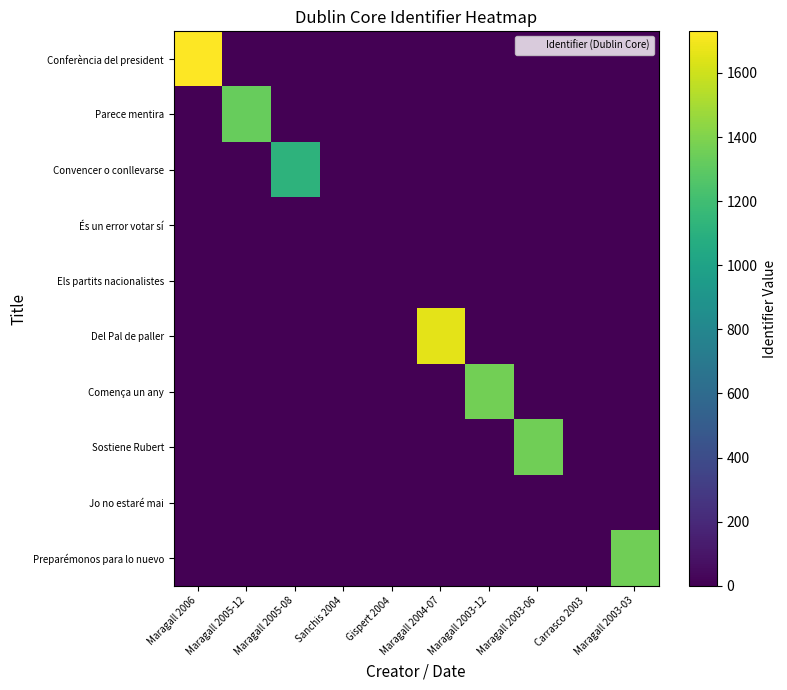

At which category does the chart reach its minimum across all series?

Maragall 2005-12